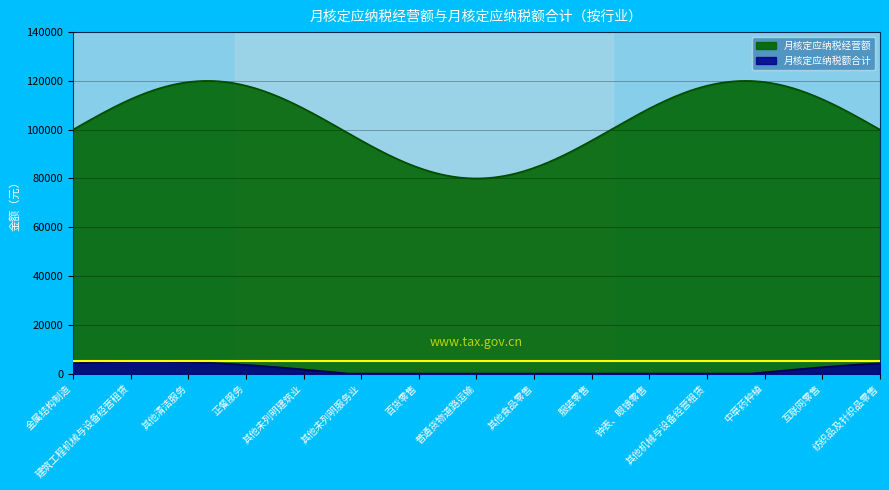

Which series has the widest spread of values?

月核定应纳税经营额